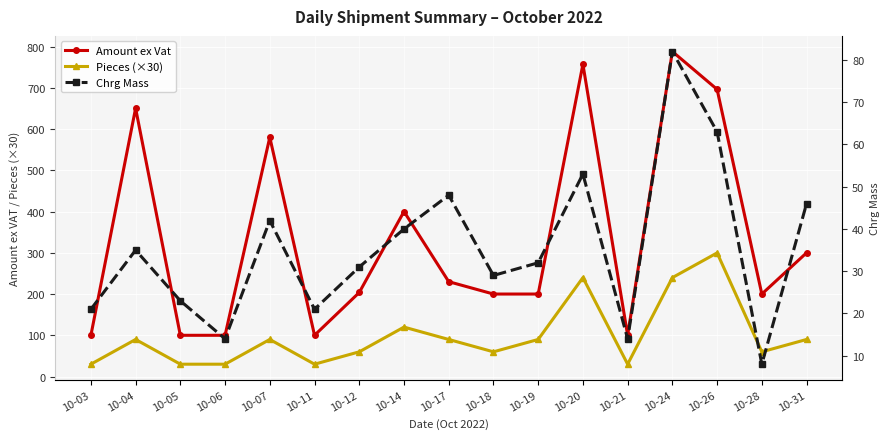

True or false: Pieces (×30) and Amount ex Vat cross at least once.

False